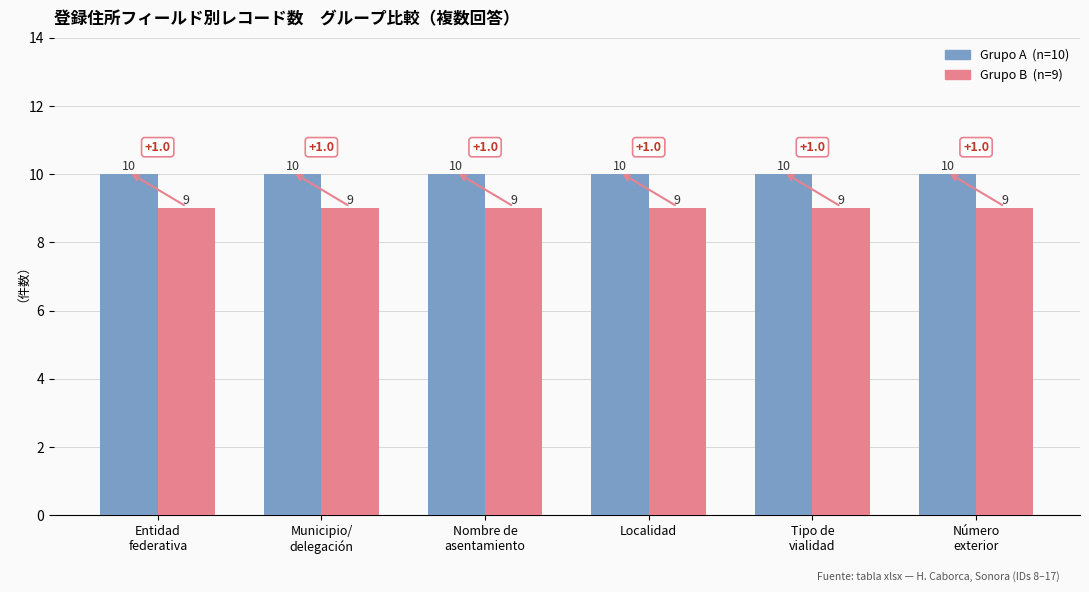

What is the minimum value shown in the chart?

9